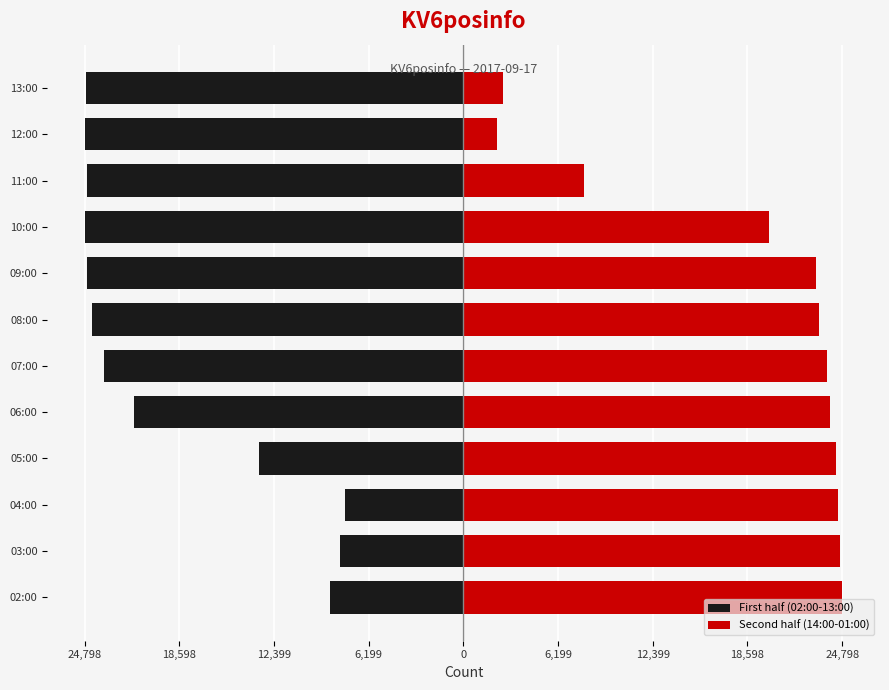

The value of Second half (14:00-01:00) at 12:00 is 1023. True or false?

False